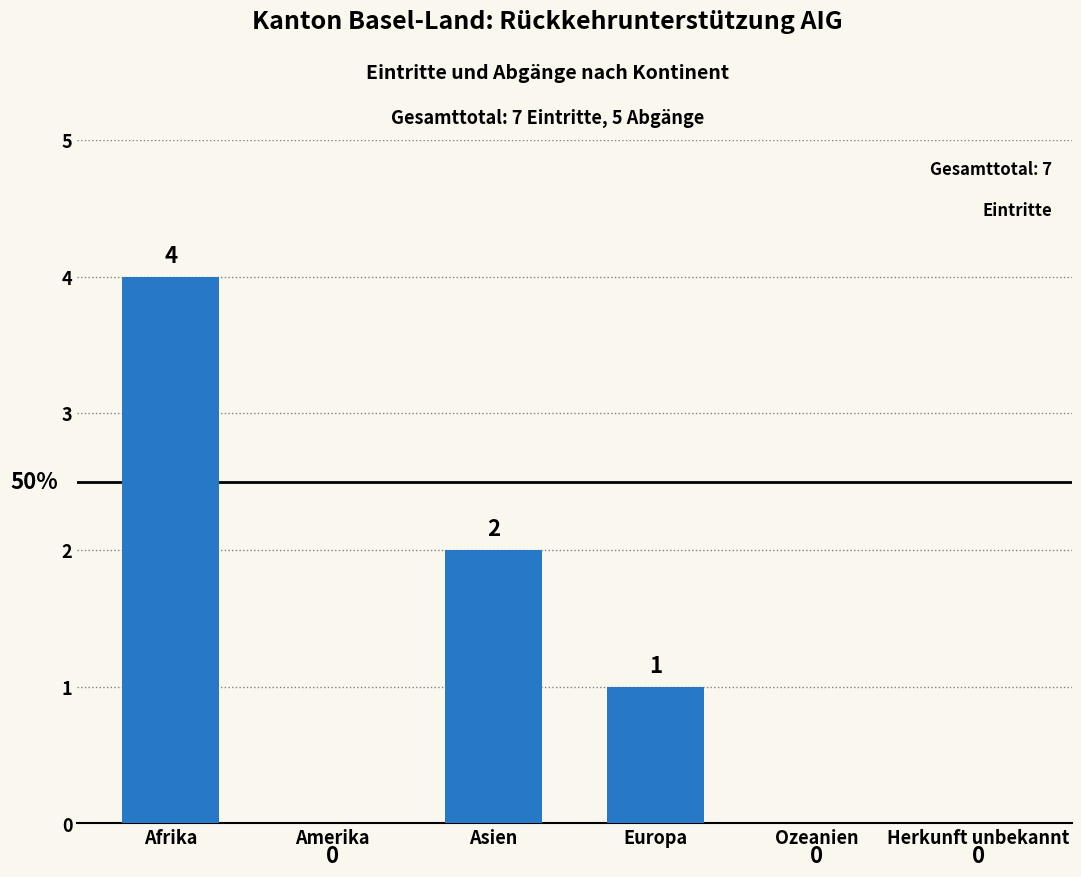

What is the difference between the values at Herkunft unbekannt and Europa?

1